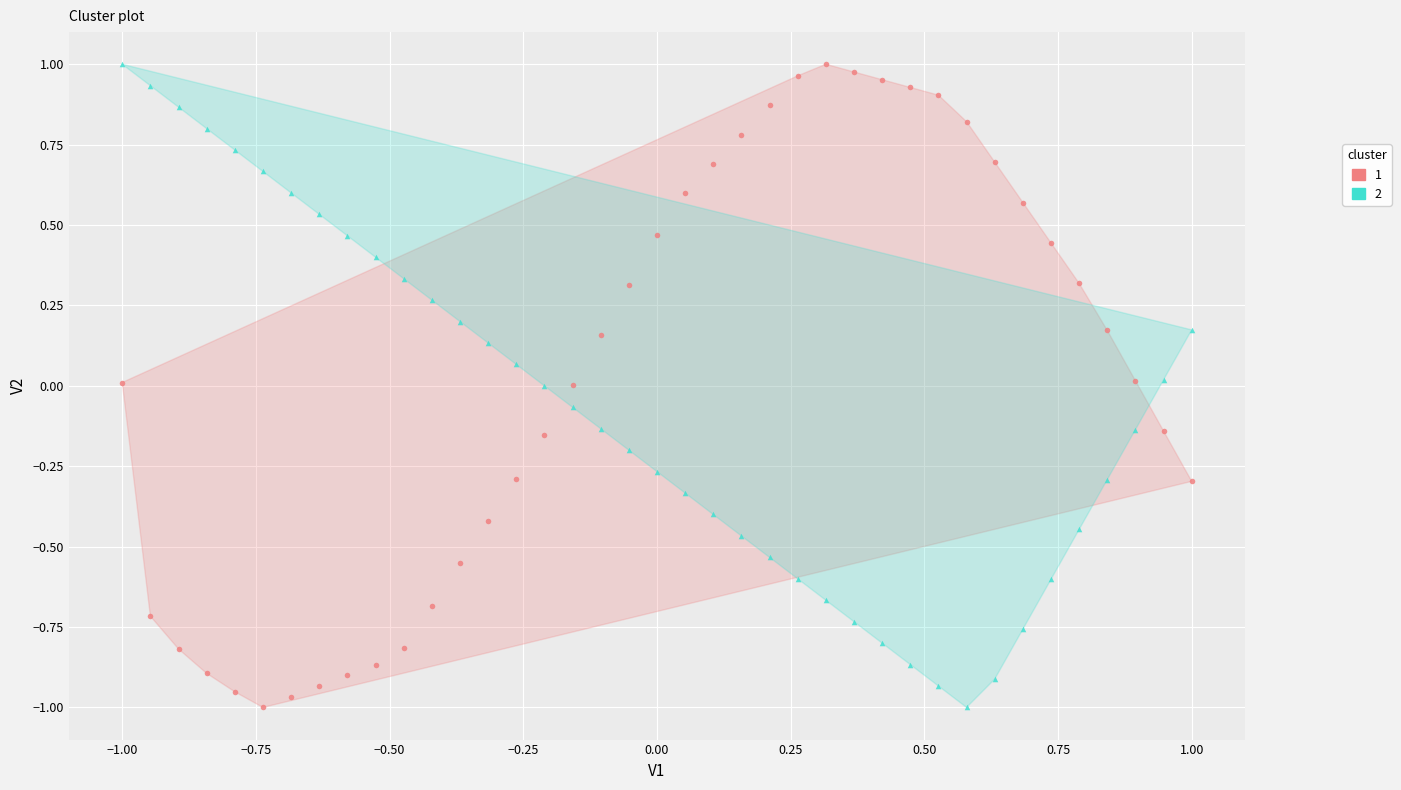

What is the X range (max minus min) for the scatter plot?

2.0